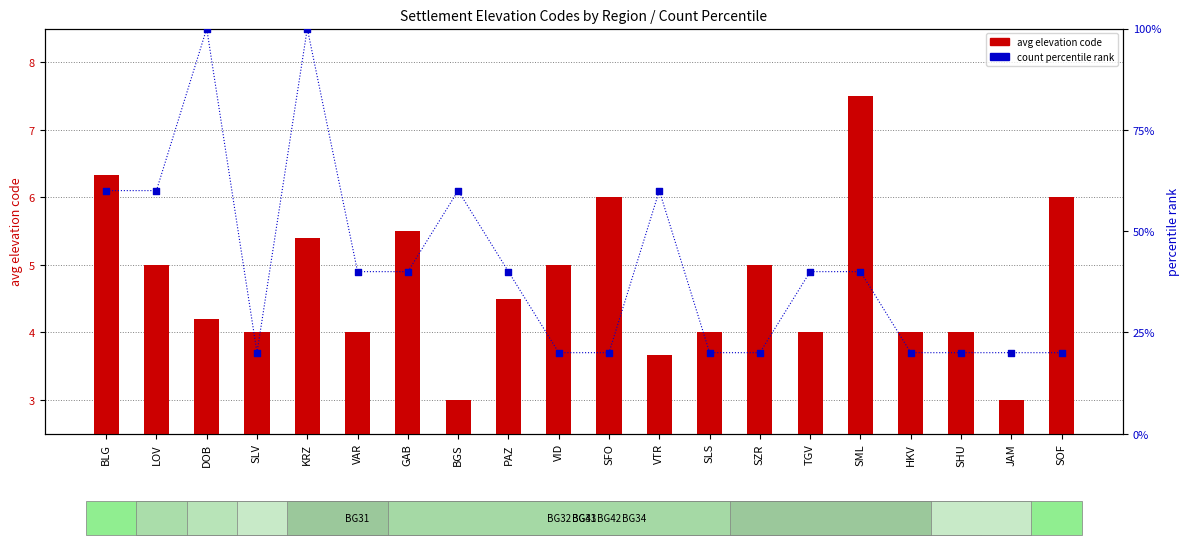

At how many categories does at least one series exceed 74?

2